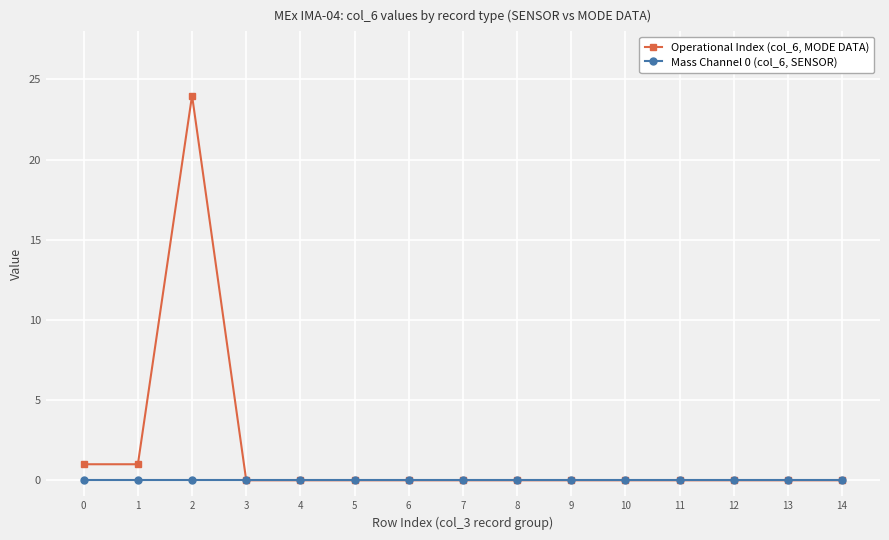

Rank the series by their average value, from lowest to highest.

Mass Channel 0 (col_6, SENSOR), Operational Index (col_6, MODE DATA)